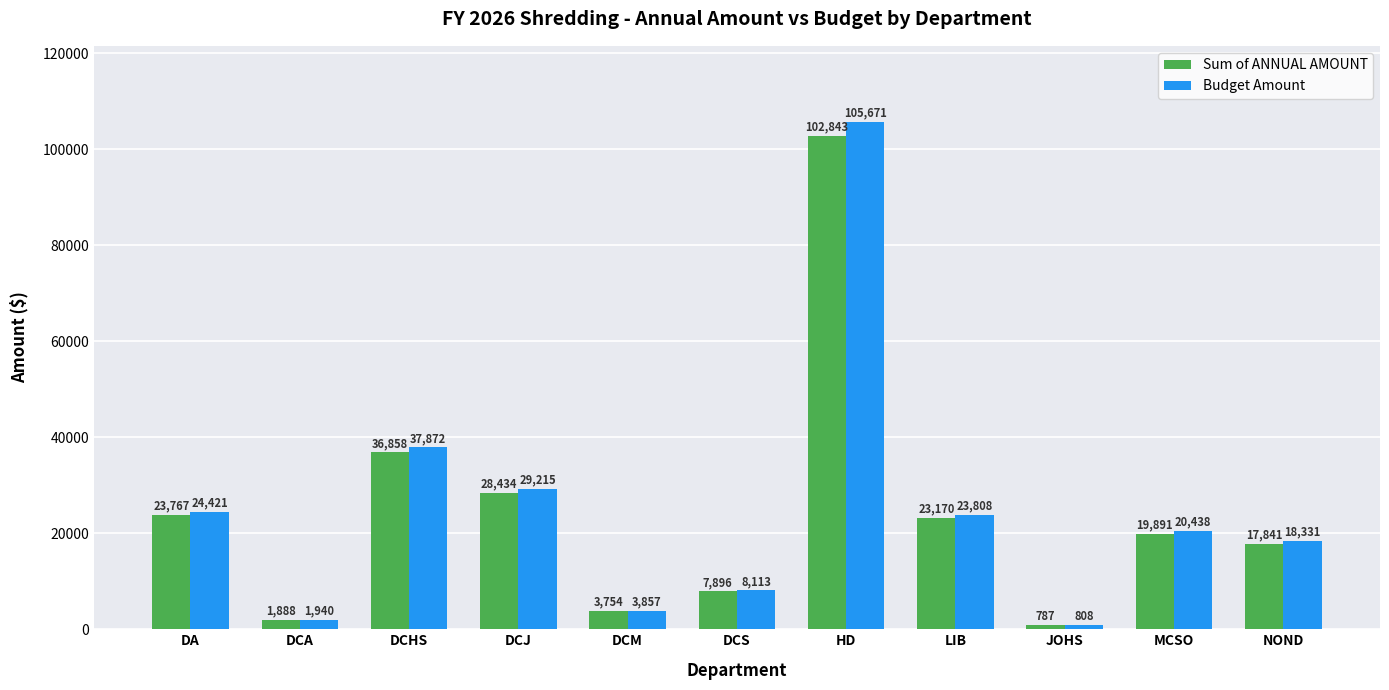

What is the lowest value of the Budget Amount series?

808.0